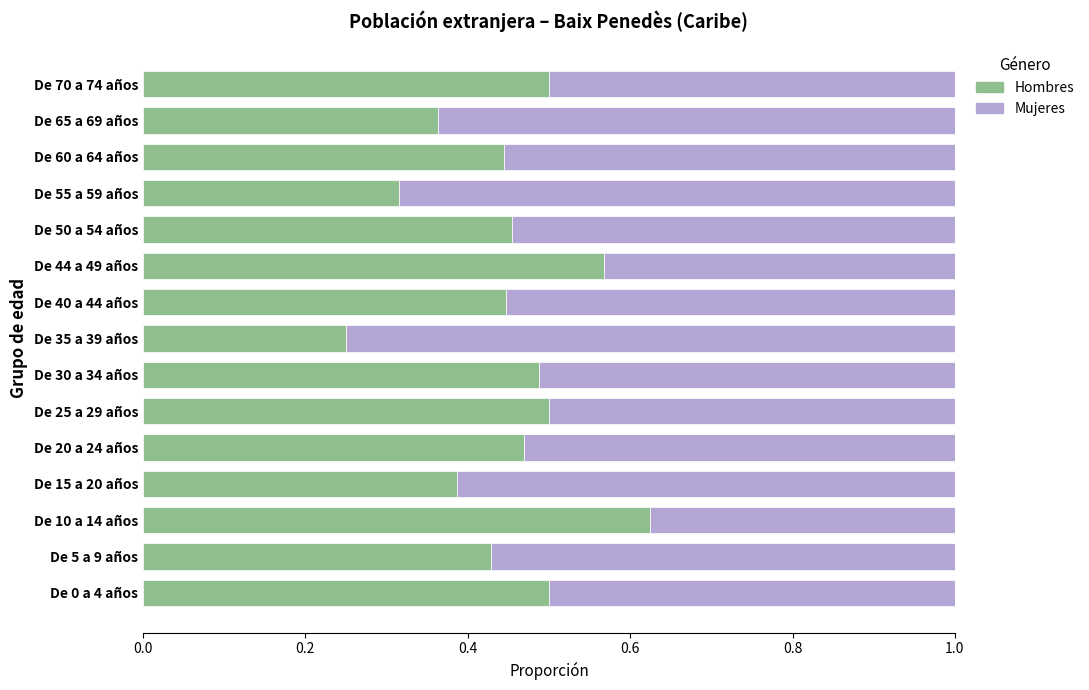

True or false: Hombres has a value of 0.7 at De 50 a 54 años.

False